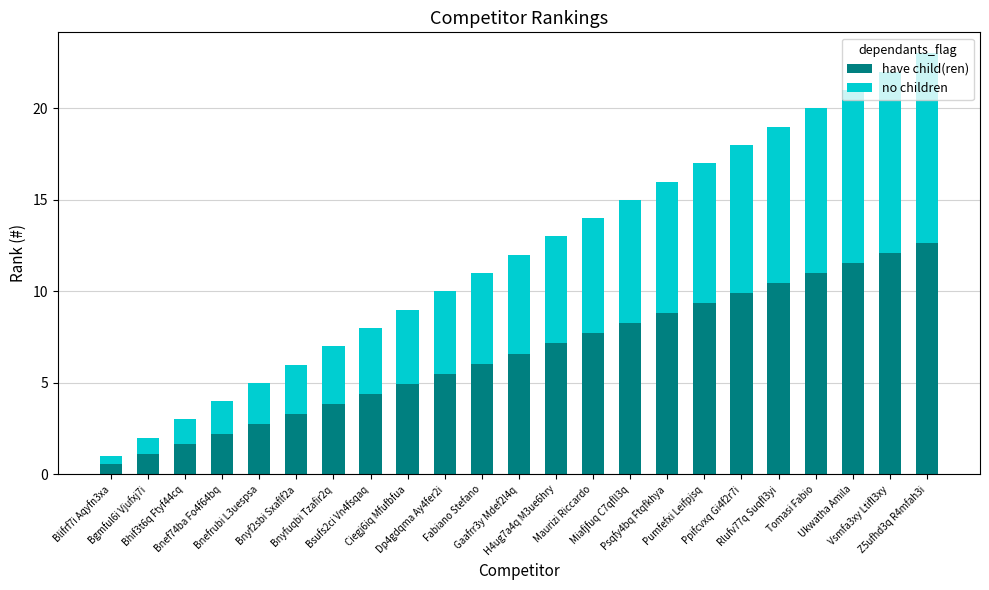

How many bars are there in total?

23